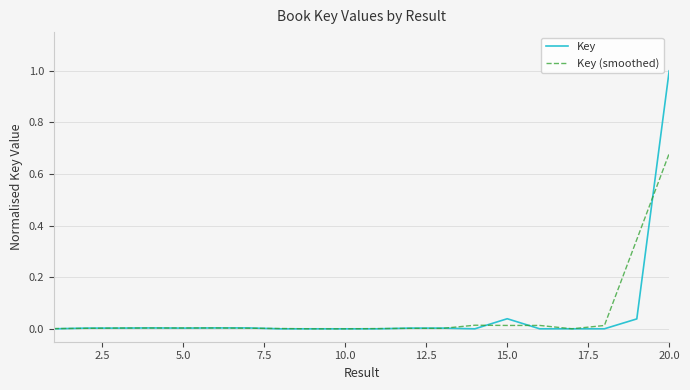

What is the highest value of the Key series?

1.0